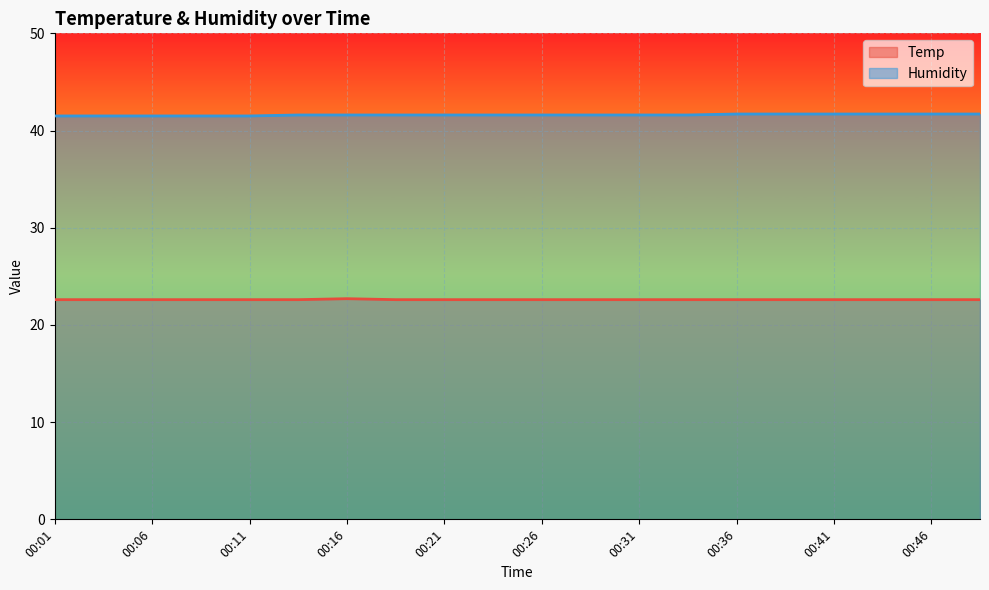

True or false: Temp and Humidity intersect in this chart.

False